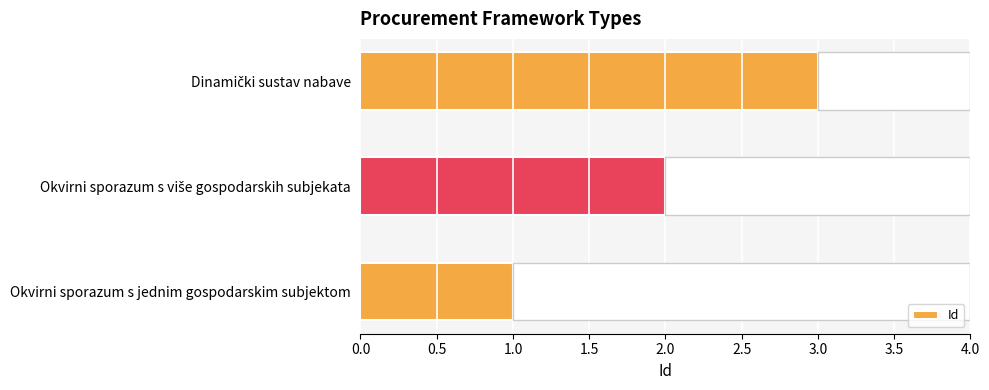

What is the sum of all values?

6